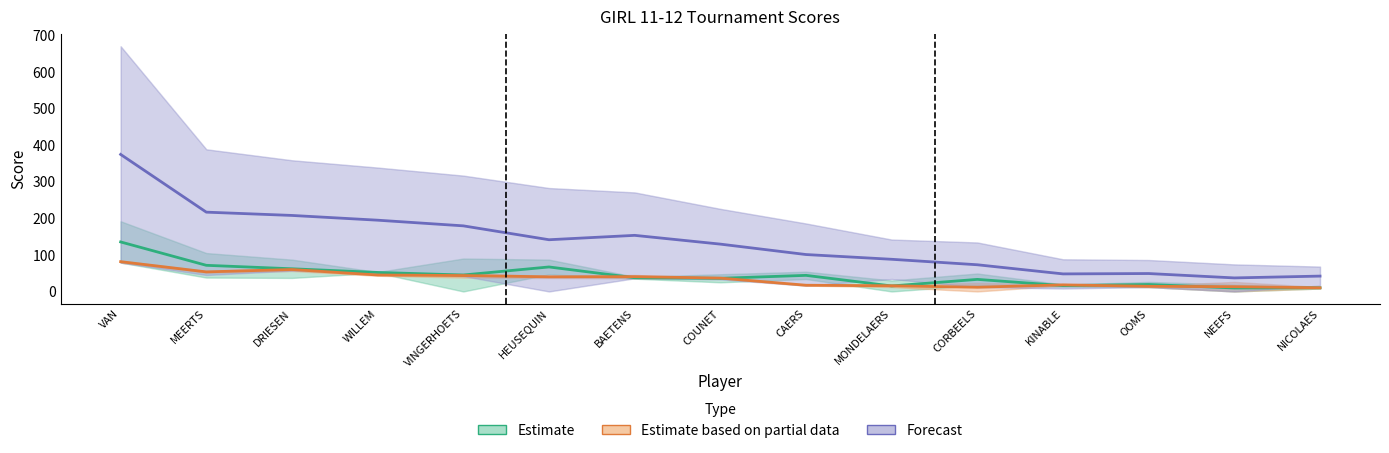

Does the chart have visible grid lines?

No